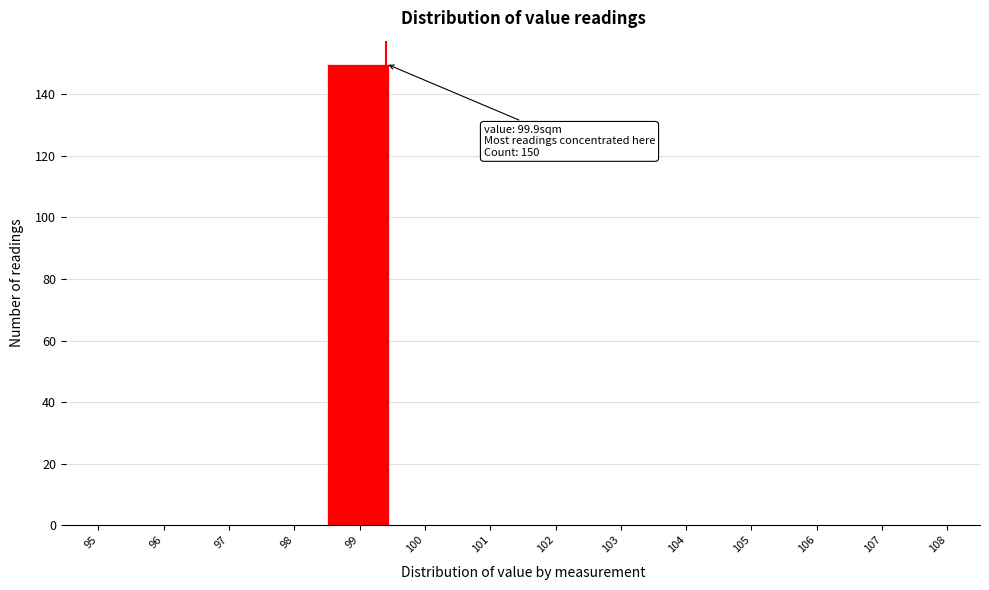

Reading left to right, transcribe all the data shown in this chart.

95=0	96=0	97=0	98=0	99=150	100=0	101=0	102=0	103=0	104=0	105=0	106=0	107=0	108=0